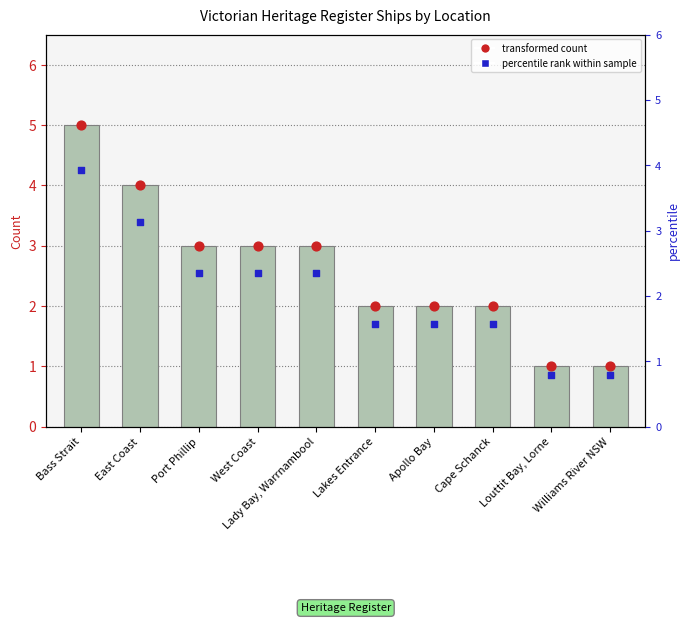

What is the total value across all series at Lakes Entrance?

5.7